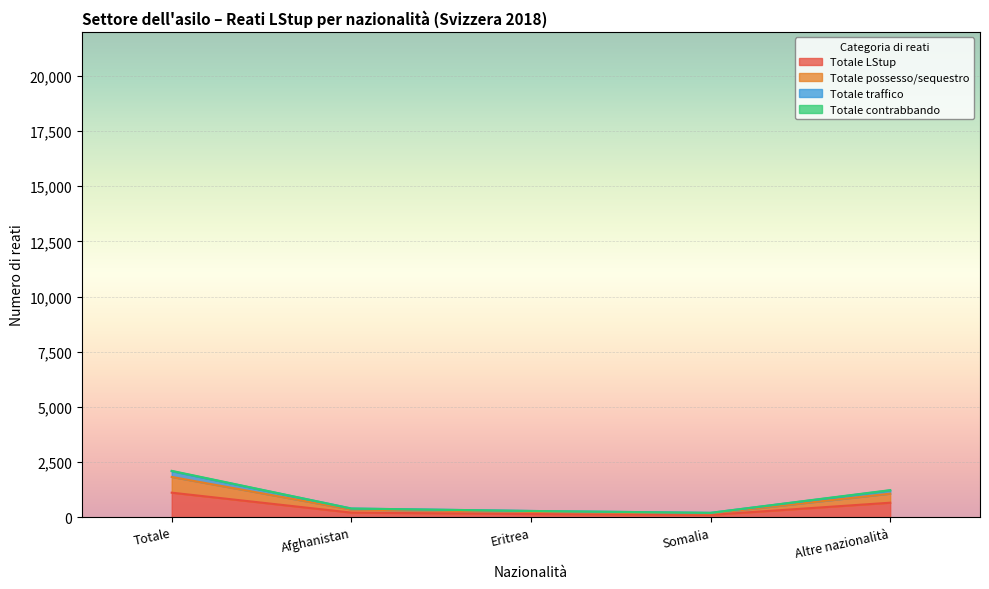

At which label does Totale LStup reach its peak?

Totale